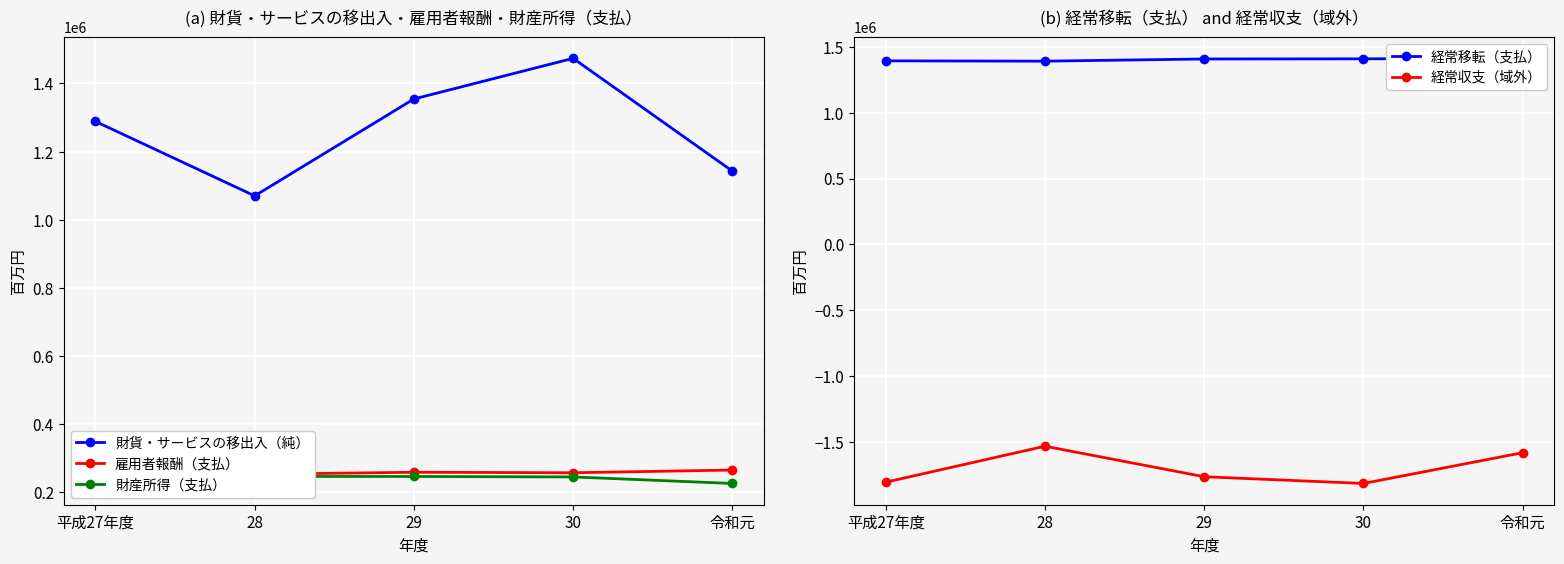

Which series has the largest total across all categories?

経常移転（支払）